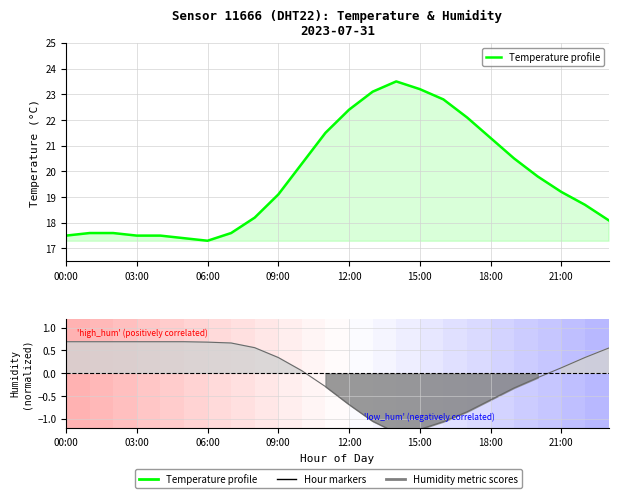

Which series has the widest spread of values?

Temperature profile